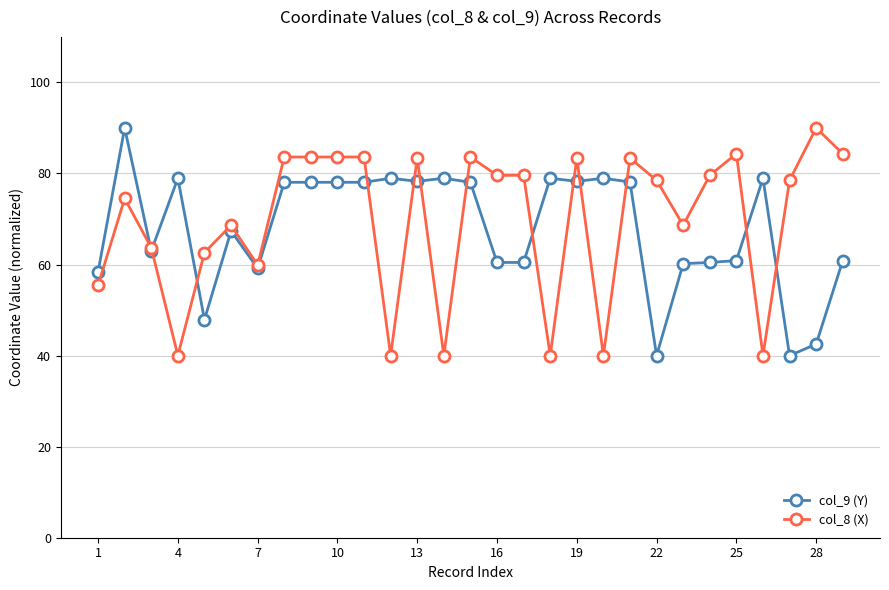

What is the minimum value for col_8 (X)?

40.0